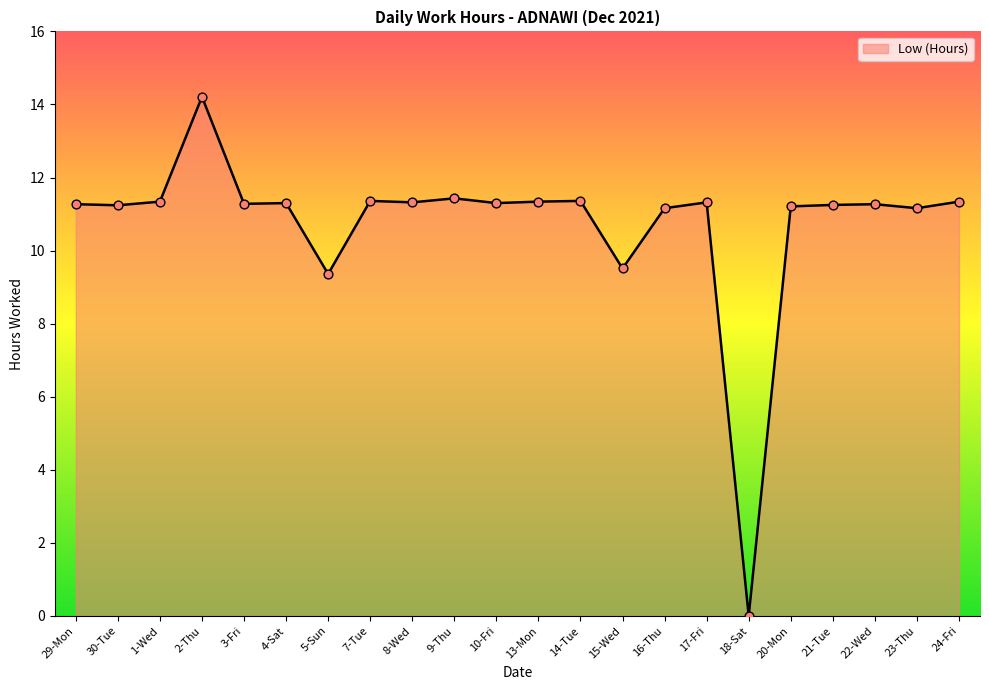

Which has a higher value, 1-Wed or 18-Sat?

1-Wed